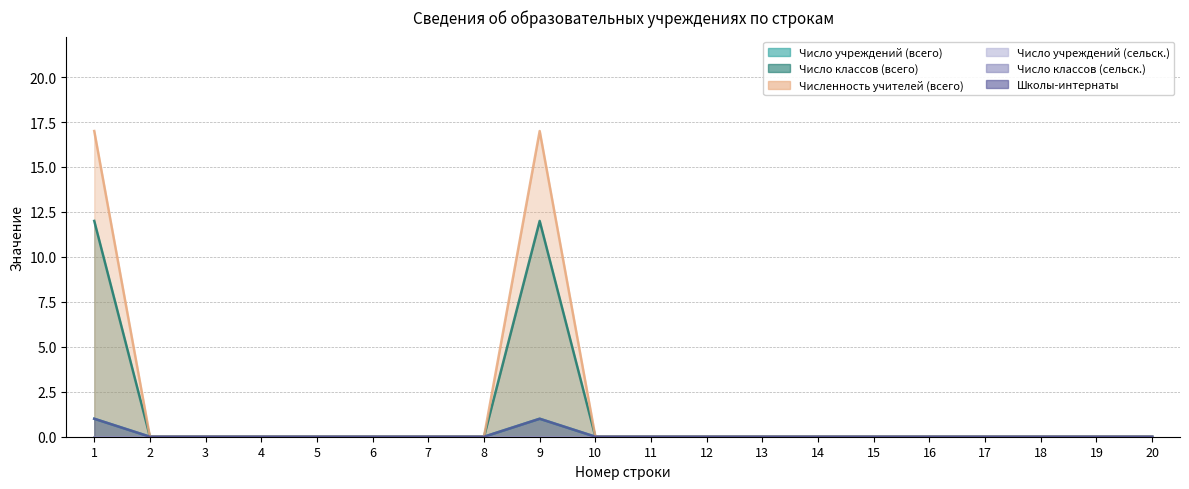

Reading left to right, transcribe all the data shown in this chart.

Число учреждений (всего): 1=1	2=0	3=0	4=0	5=0	6=0	7=0	8=0	9=1	10=0	11=0	12=0	13=0	14=0	15=0	16=0	17=0	18=0	19=0	20=0
Число классов (всего): 1=12	2=0	3=0	4=0	5=0	6=0	7=0	8=0	9=12	10=0	11=0	12=0	13=0	14=0	15=0	16=0	17=0	18=0	19=0	20=0
Численность учителей (всего): 1=17	2=0	3=0	4=0	5=0	6=0	7=0	8=0	9=17	10=0	11=0	12=0	13=0	14=0	15=0	16=0	17=0	18=0	19=0	20=0
Школы-интернаты: 1=1	2=0	3=0	4=0	5=0	6=0	7=0	8=0	9=1	10=0	11=0	12=0	13=0	14=0	15=0	16=0	17=0	18=0	19=0	20=0